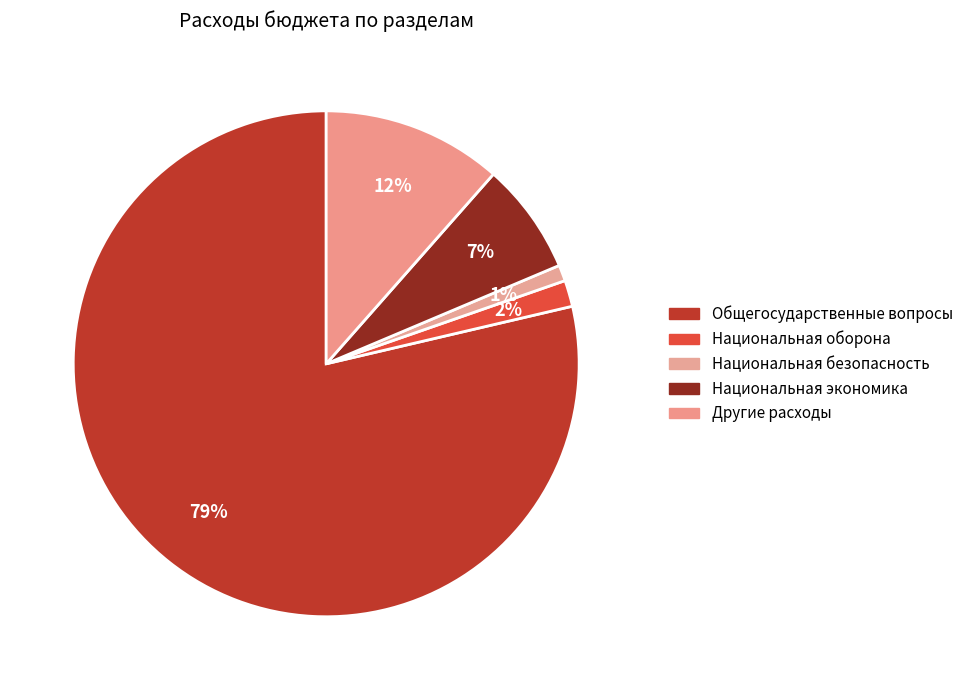

Between Национальная оборона and Другие расходы, which is larger?

Другие расходы